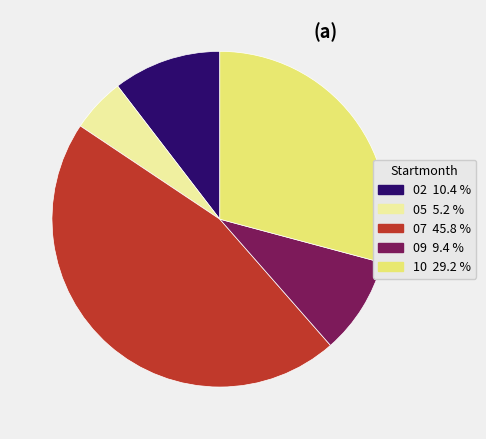

Rank the categories by value from lowest to highest.

05, 09, 02, 10, 07